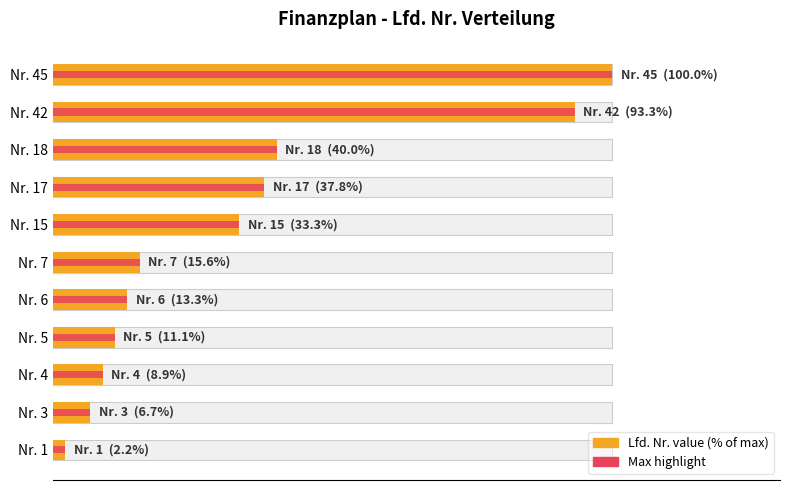

List the series in order of their peak value, highest first.

Lfd. Nr. (% of max), Max highlight